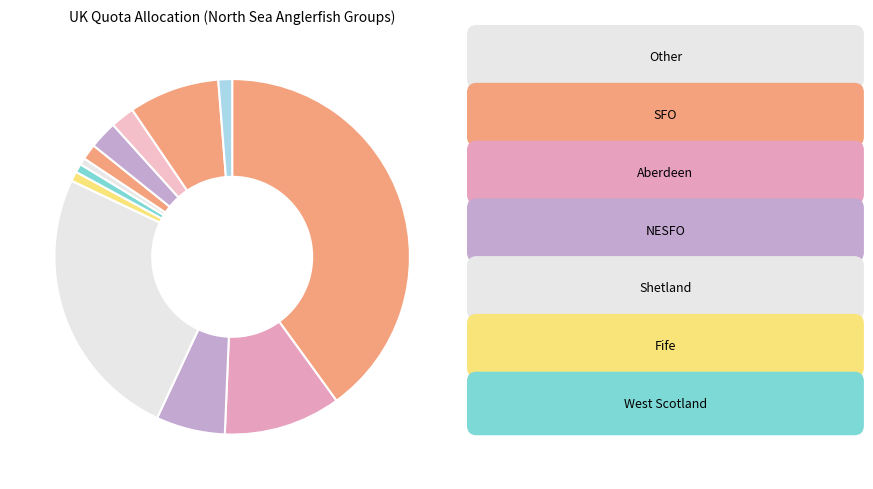

Does any single category account for the majority?

No